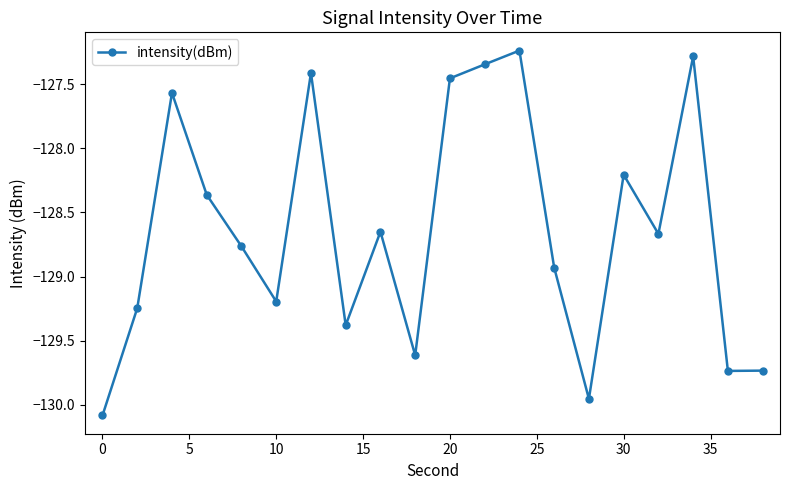

What is the difference between the maximum and minimum values?

2.8